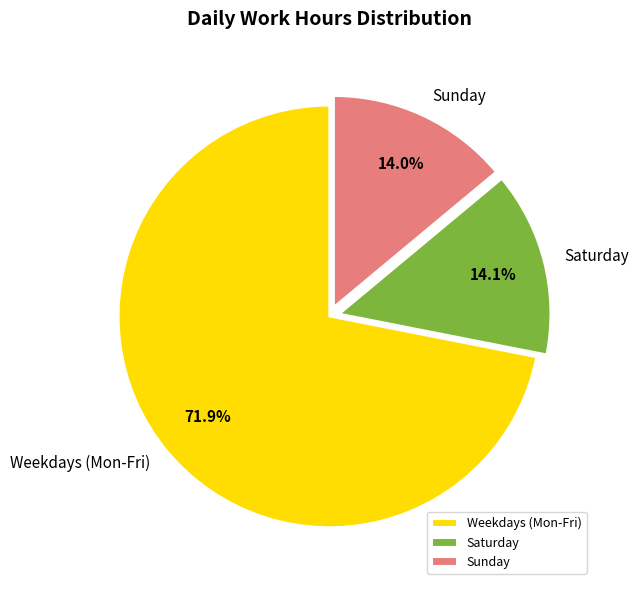

How much of the chart is everything except Weekdays (Mon-Fri)?

28.1%